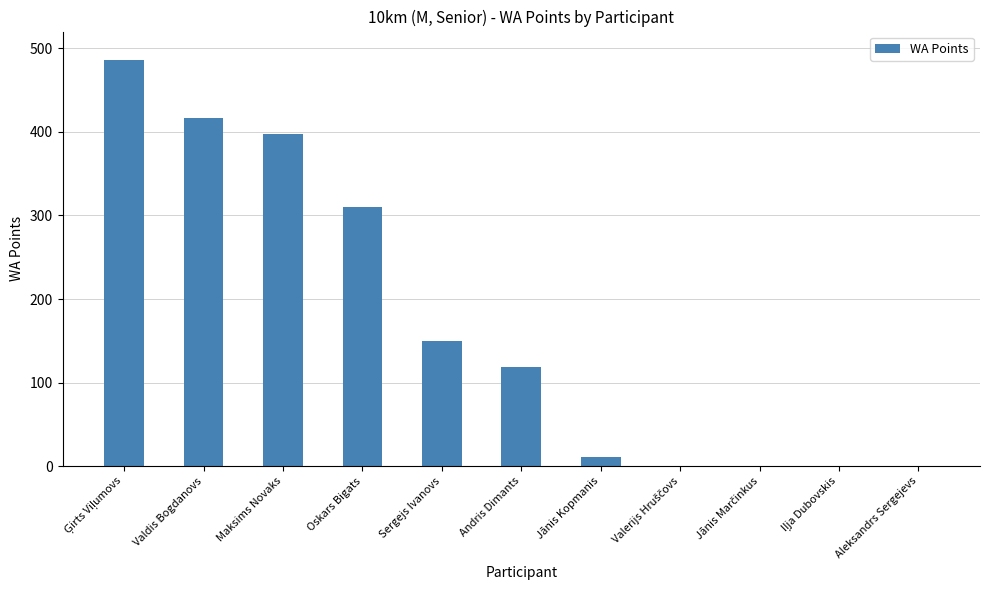

What is the greatest value displayed?

486